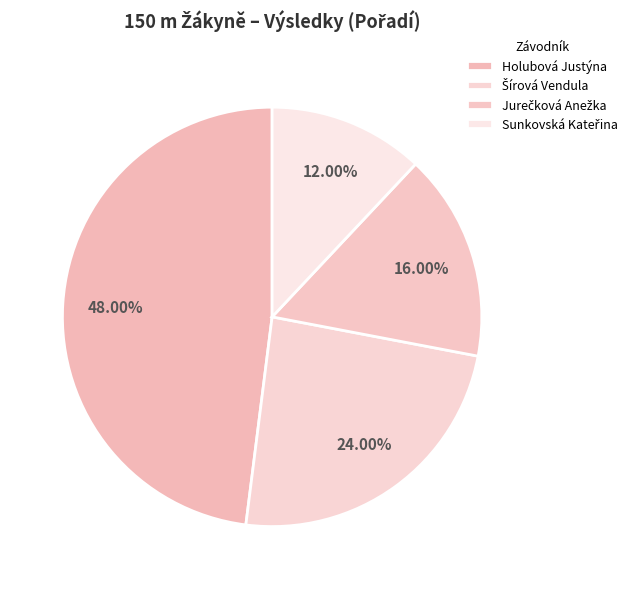

To the nearest percent, what is the average slice percentage?

25%